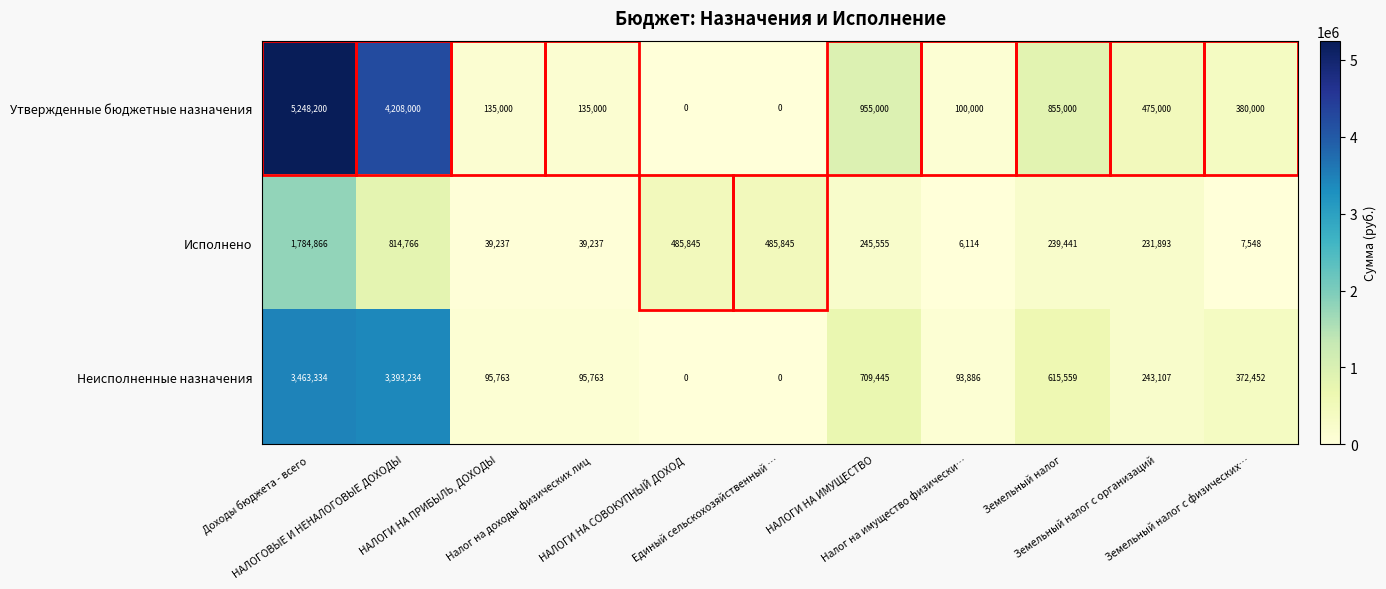

What is the average value of the Исполнено series?

398213